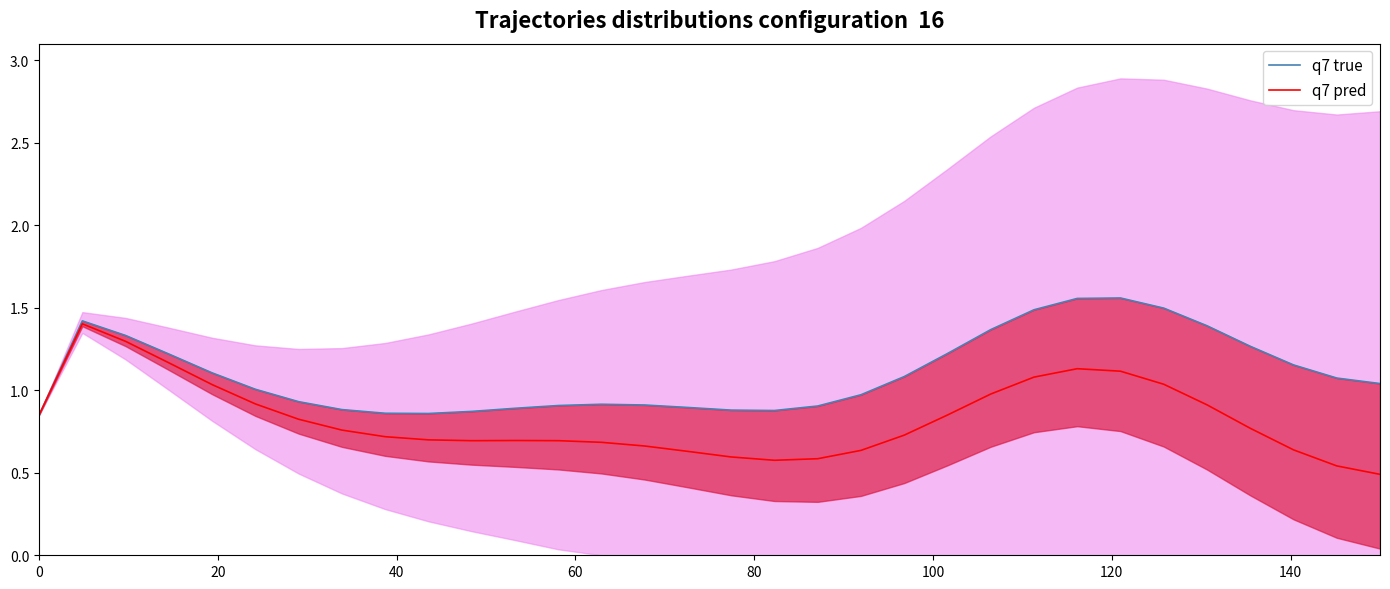

What is the value of the q7 true point at the 27th from the left?

1.5